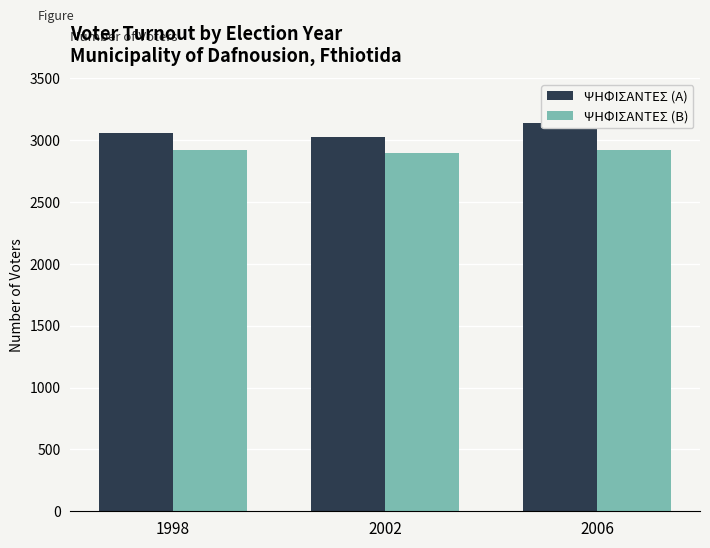

True or false: ΨΗΦΙΣΑΝΤΕΣ (Β) has a value of 2901 at 2002.

True